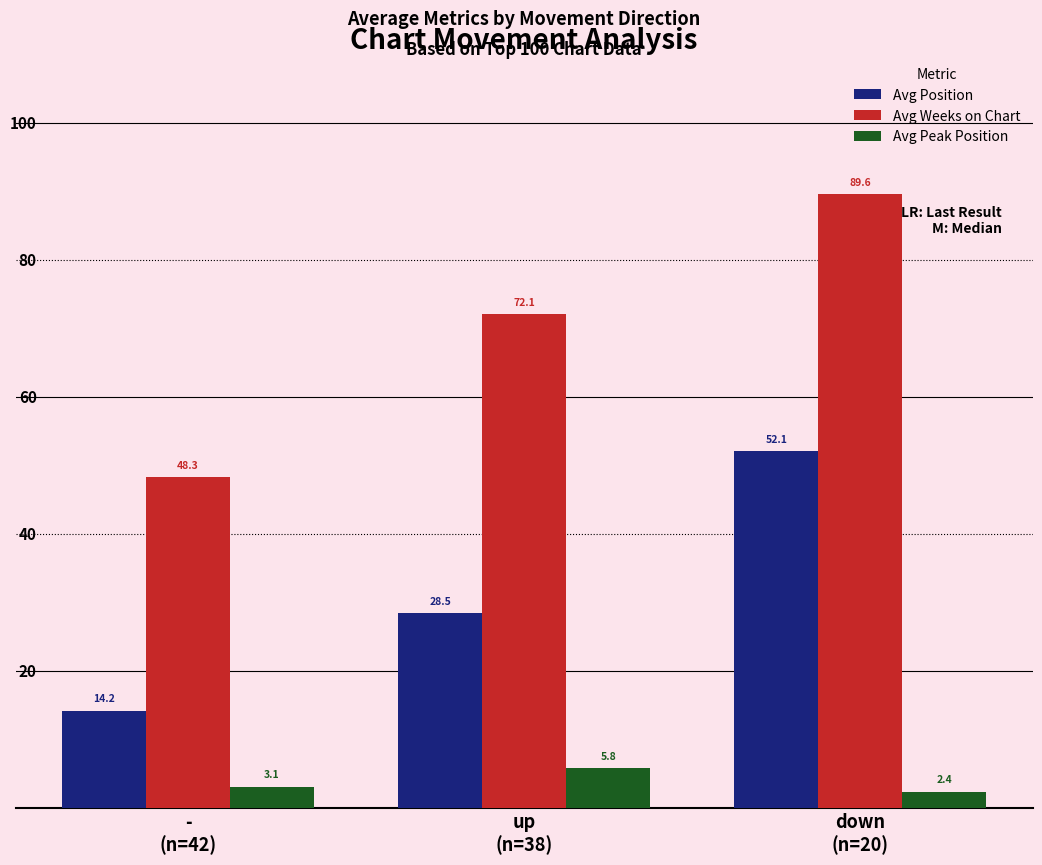

Are the bars grouped side by side (vs. stacked)?

Yes